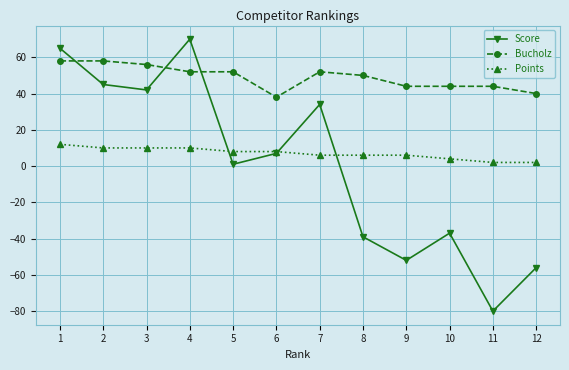

What is the difference between the highest and lowest values at 2?

48